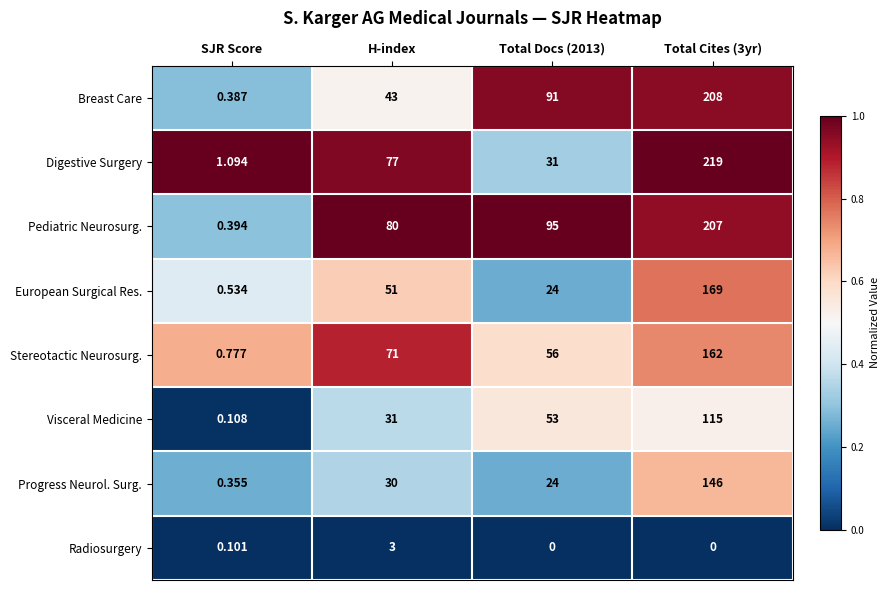

Where is Stereotactic Neurosurg. nearest to the value 81?

H-index